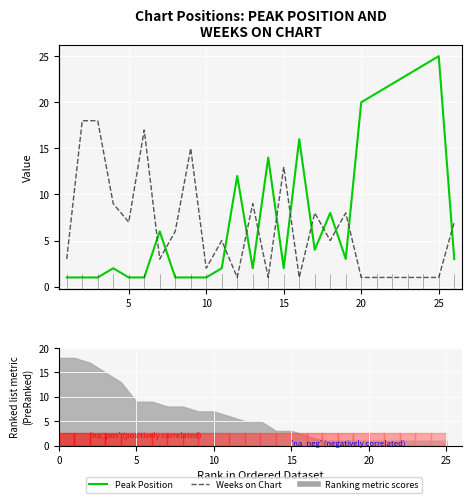

Which series has the largest total across all categories?

Peak Position